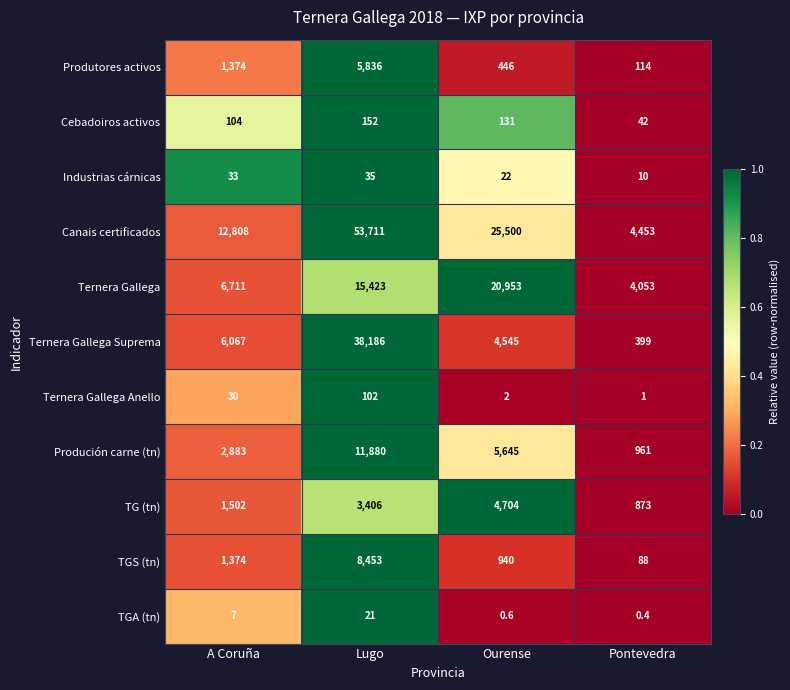

Is it true that Produtores activos equals 114.0 at Pontevedra?

True